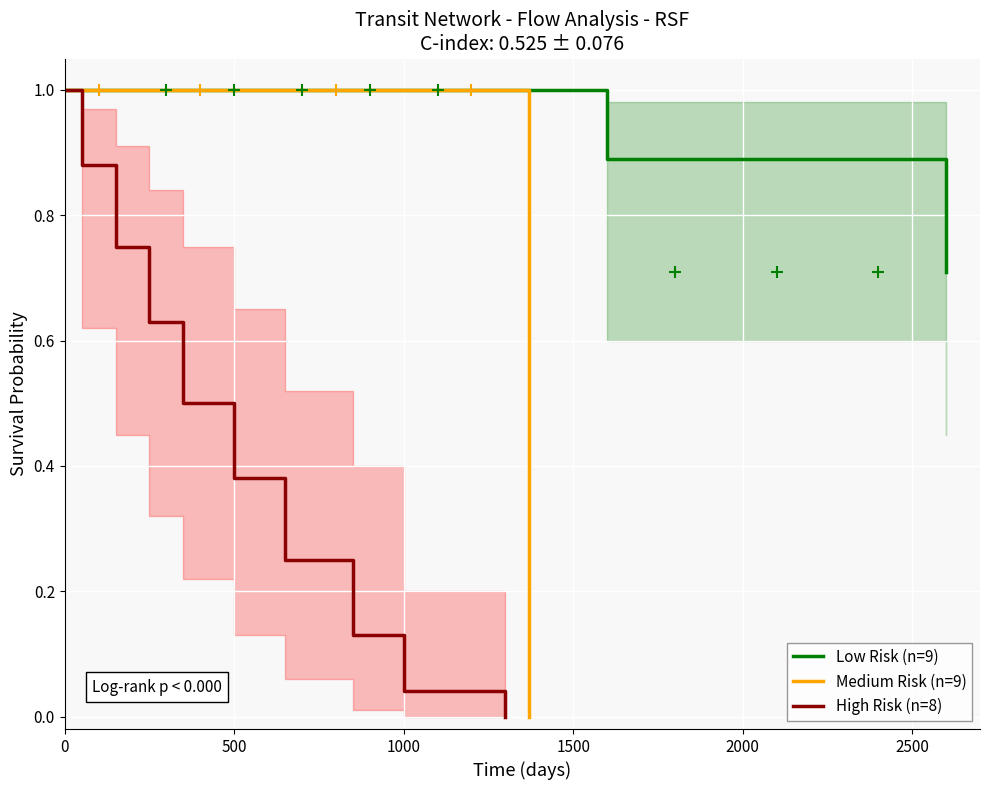

Which series ends up on top after the final intersection of Low Risk (n=9) and Medium Risk (n=9)?

Low Risk (n=9)